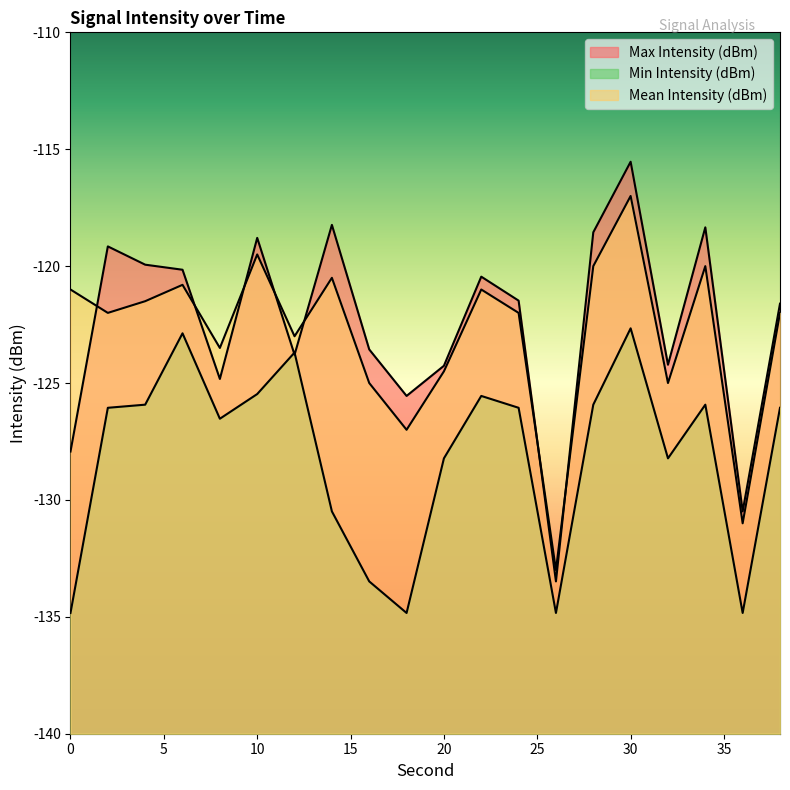

How many distinct data groups are displayed?

3